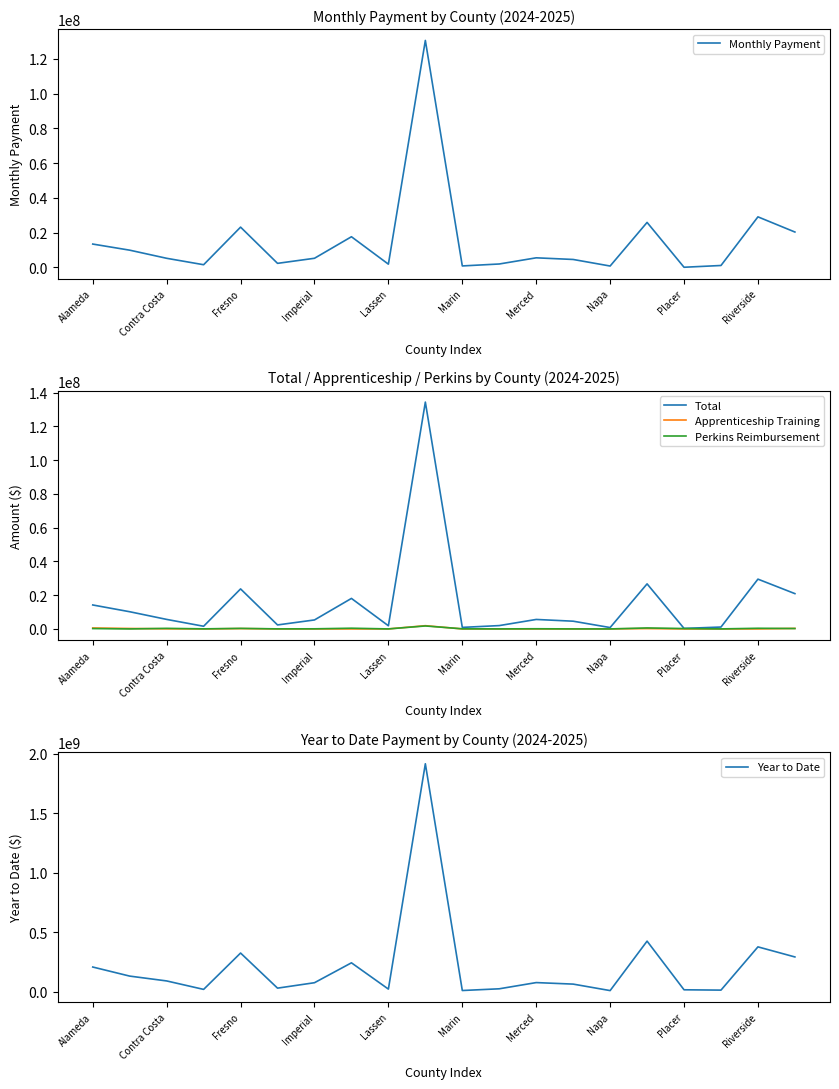

True or false: Apprenticeship Training has a value of -720403 at Marin.

False